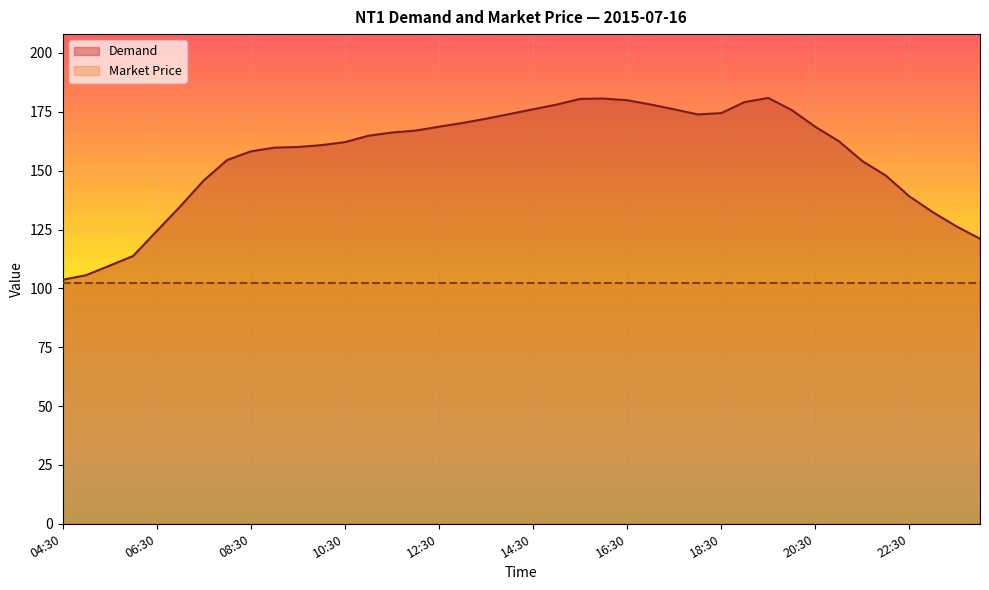

At which label is the value closest to 142?

22:30